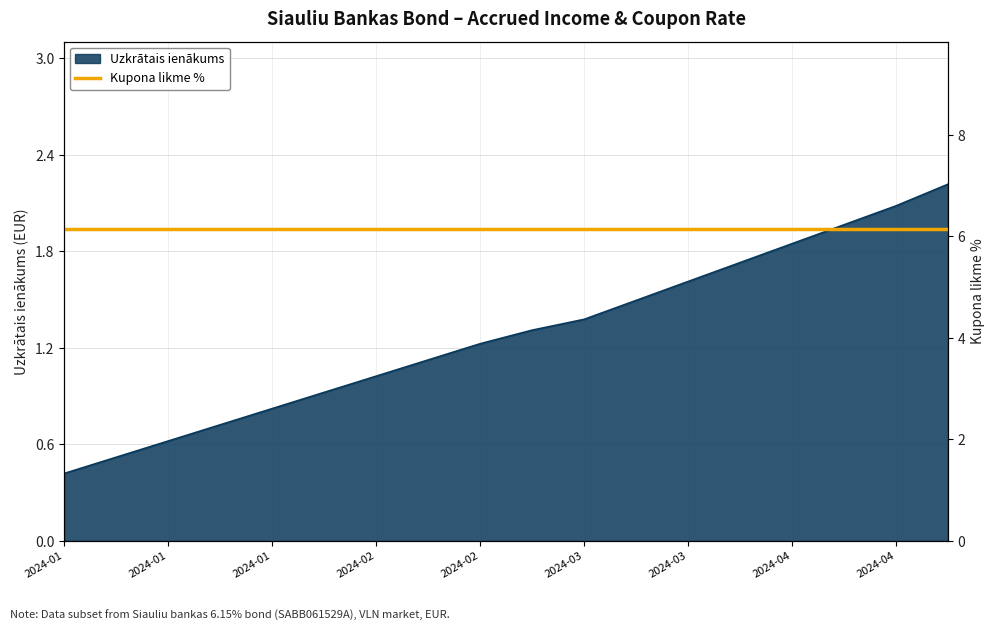

The value at 2024-03-19 is 1.5. True or false?

True